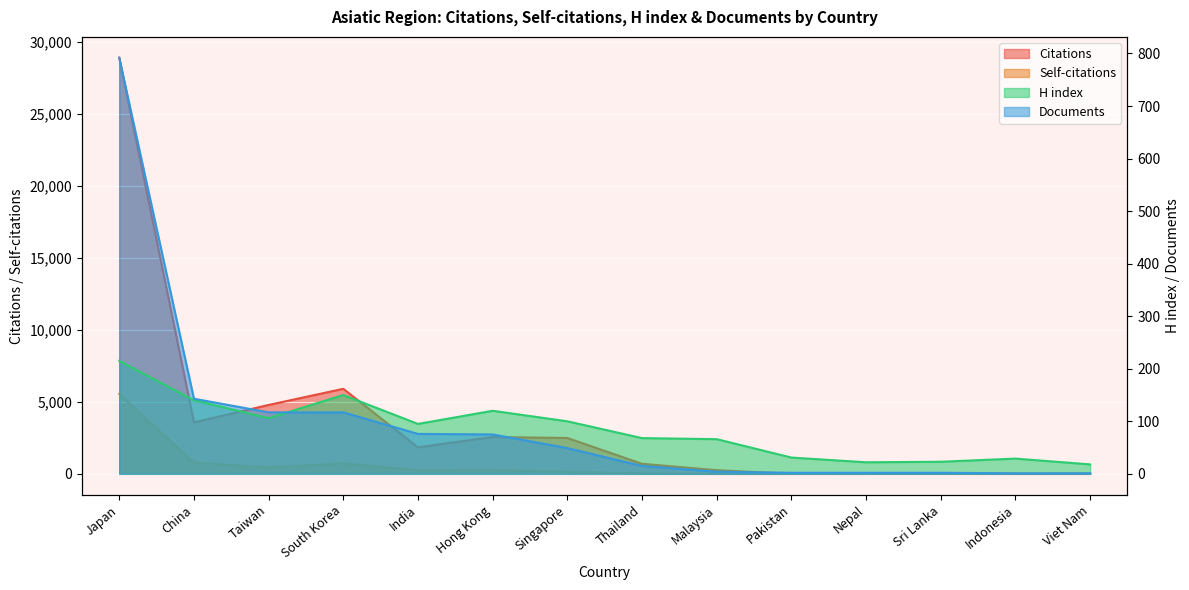

Where is Citations nearest to the value 14459?

South Korea